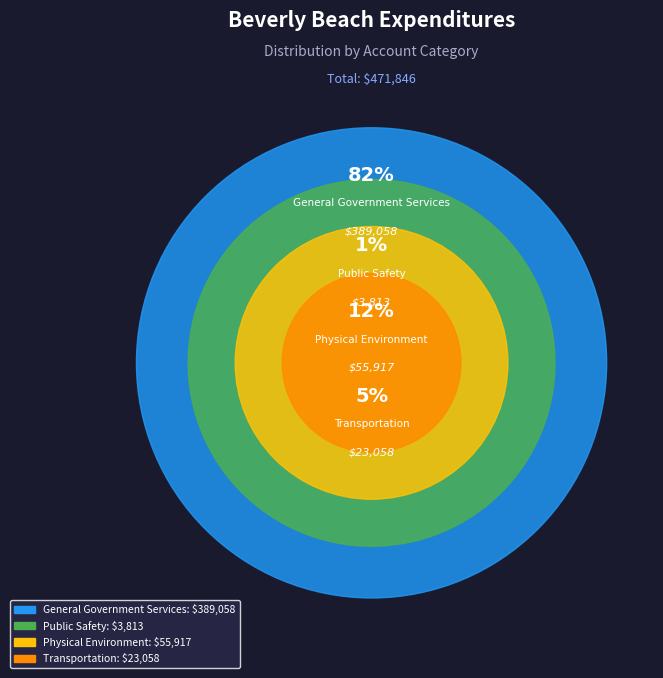

How many slices are in this pie chart?

4